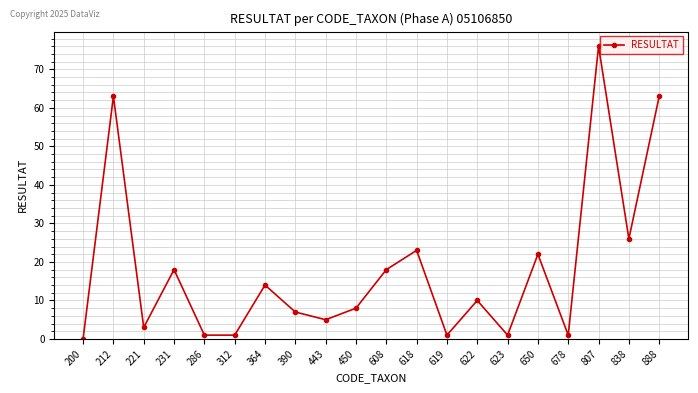

The chart shows a value of 95 at 212. True or false?

False